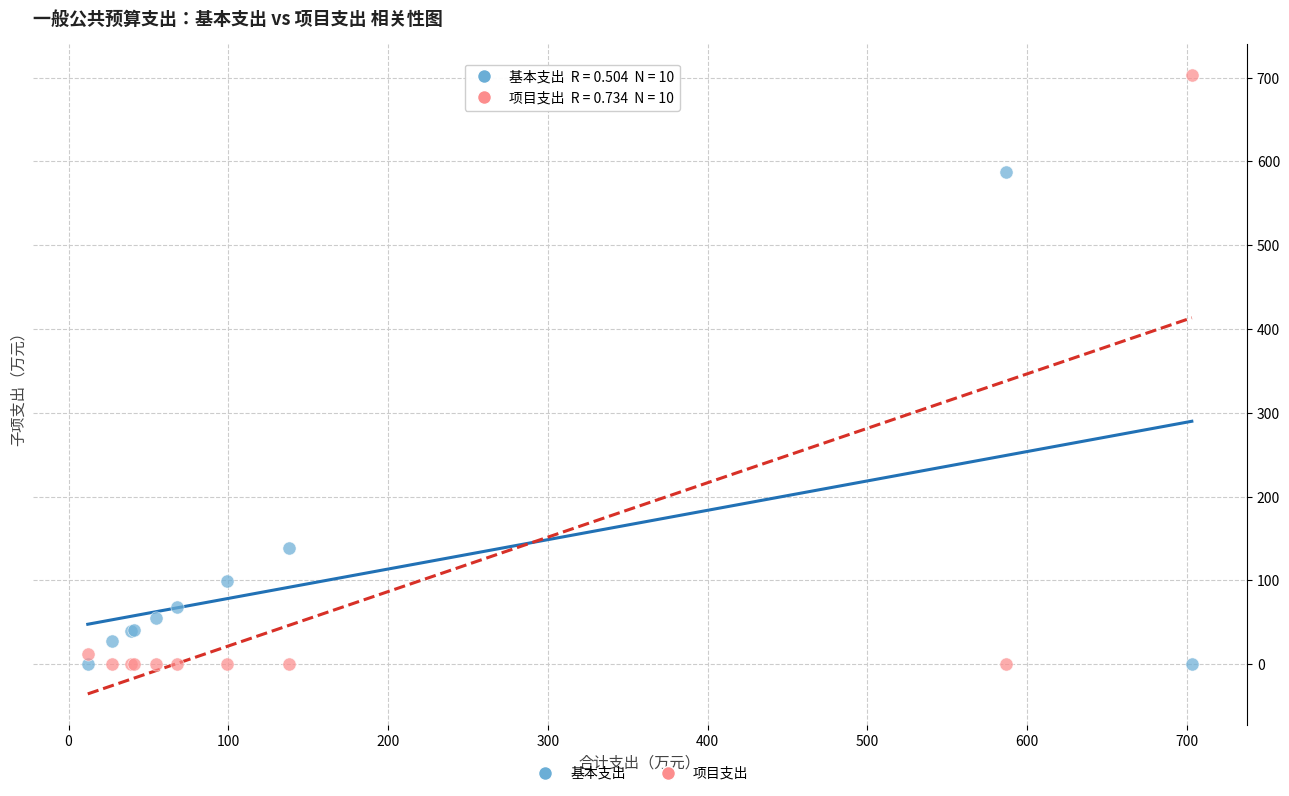

Which series contains the highest Y value?

项目支出